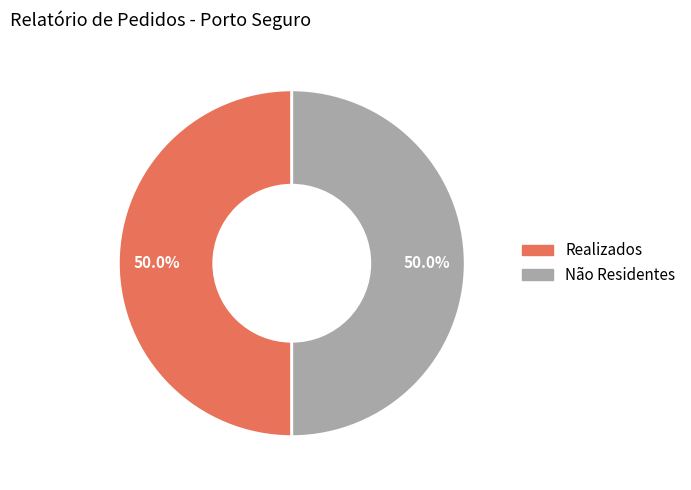

How many slices are in this pie chart?

2